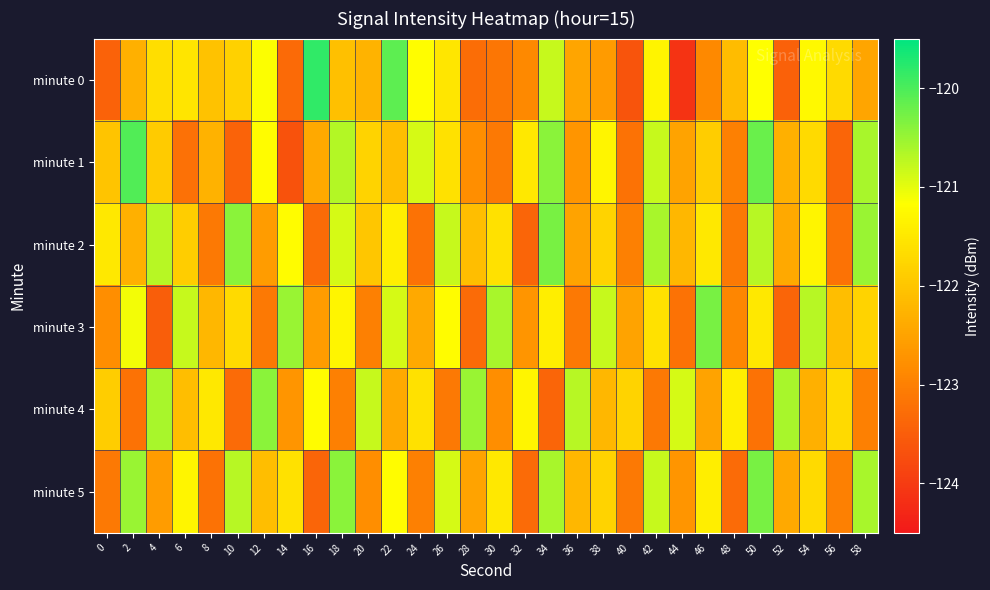

Which series has the largest total across all categories?

minute 2